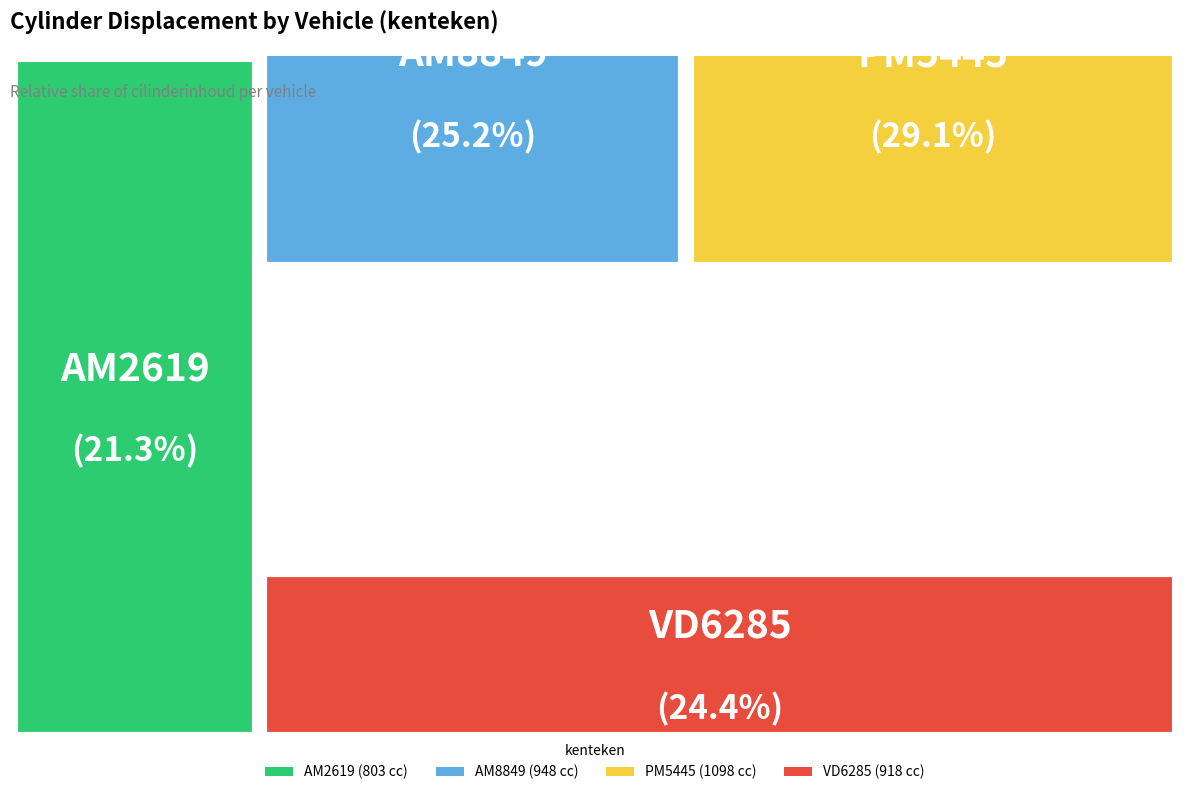

To the nearest percent, what is the difference between the largest and smallest slice percentages?

8%